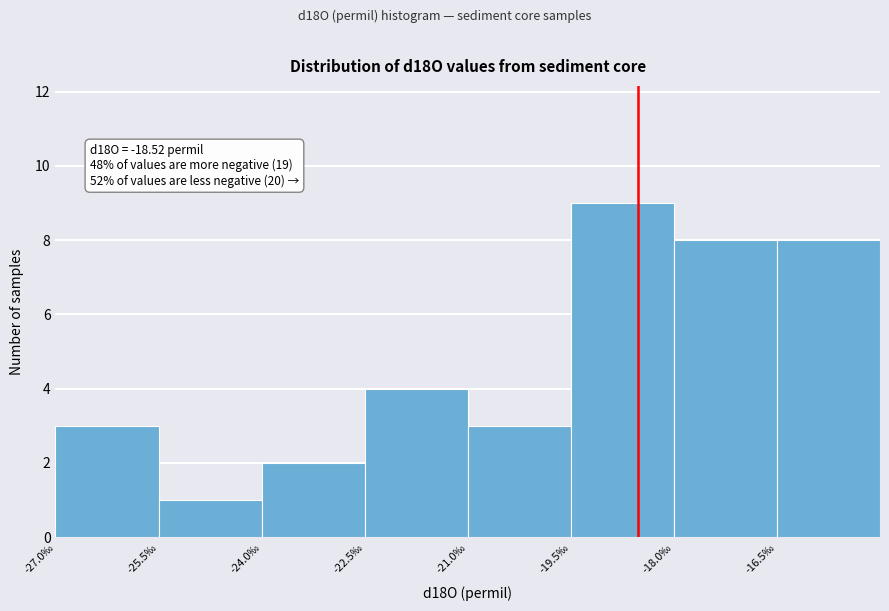

Over which range of the x-axis is the bar tallest?

-19.5 to -18.0